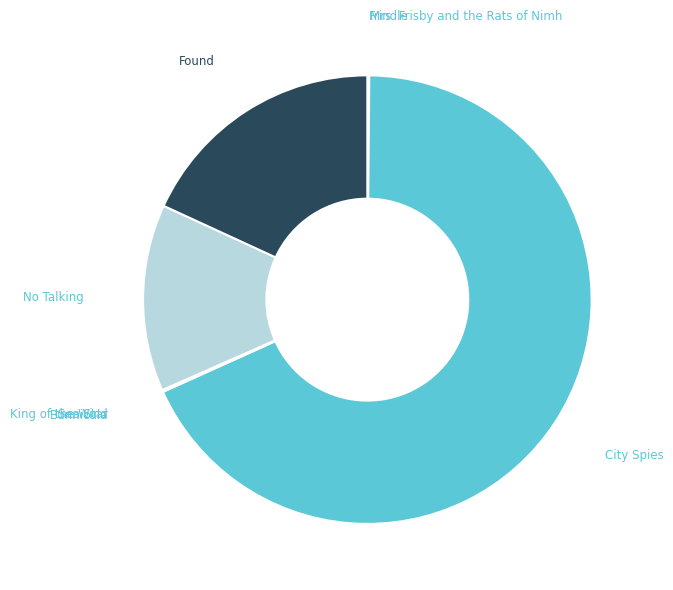

Which slice is the largest?

City Spies